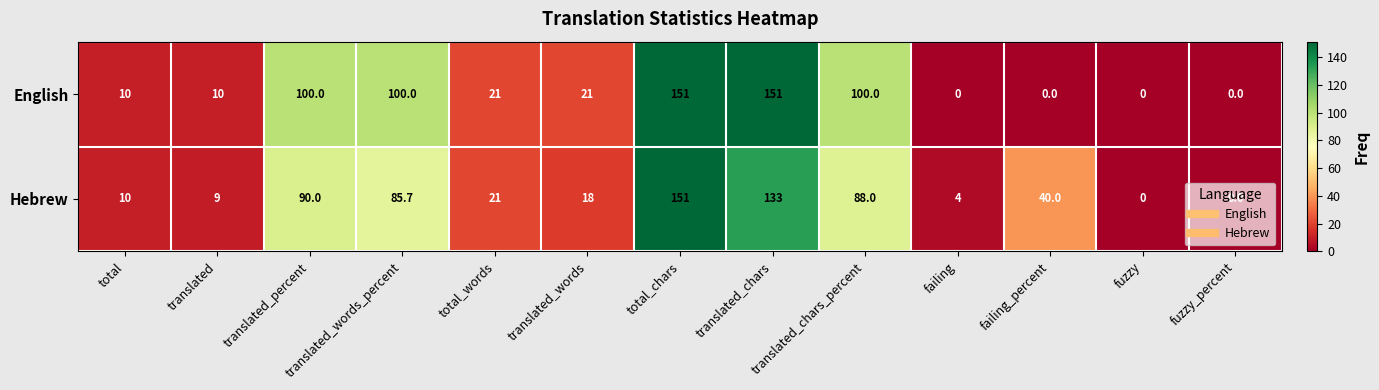

Which series has the largest total across all categories?

English